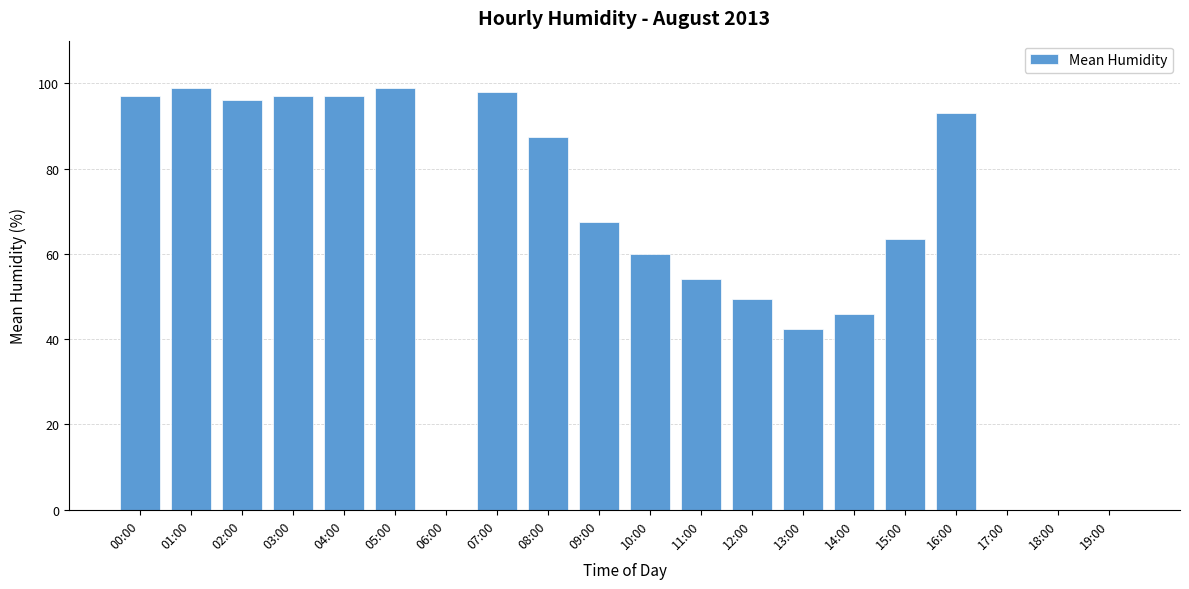

The chart shows a value of 104.9 at 09:00. True or false?

False